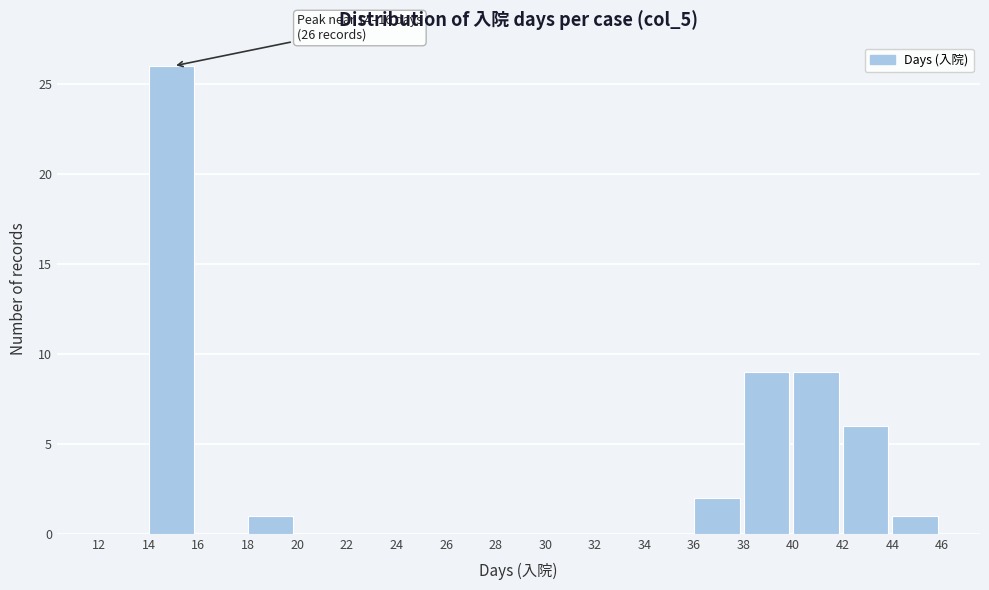

Which range on the x-axis has the tallest bar?

14 to 16